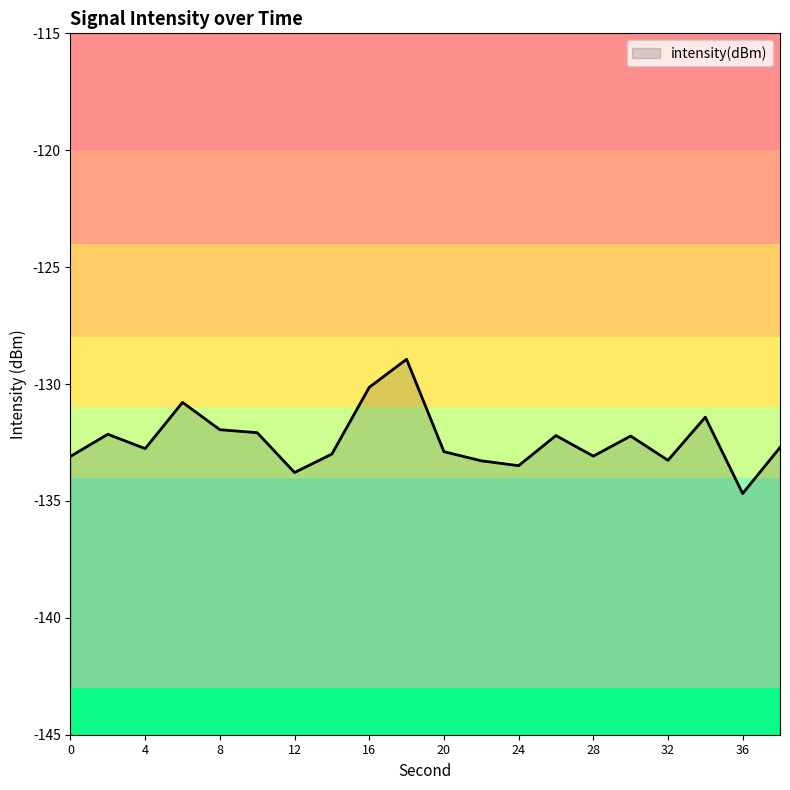

Rank the categories by value from highest to lowest.

18, 16, 6, 34, 8, 10, 2, 26, 30, 38, 4, 20, 14, 28, 0, 32, 22, 24, 12, 36